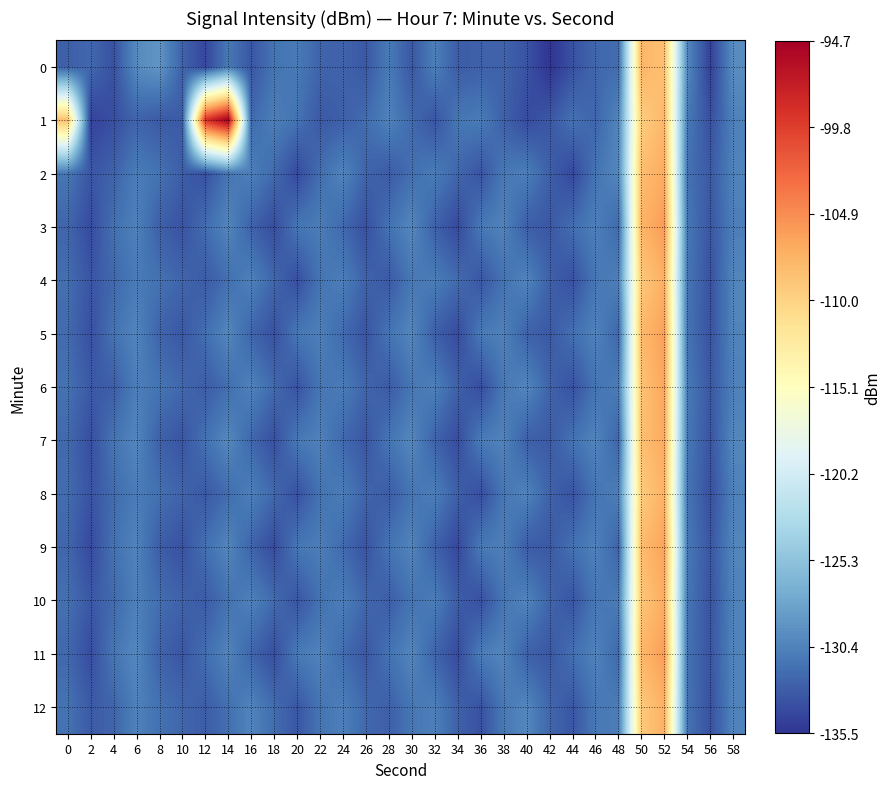

Between 18 and 24, which series saw the biggest shift?

1